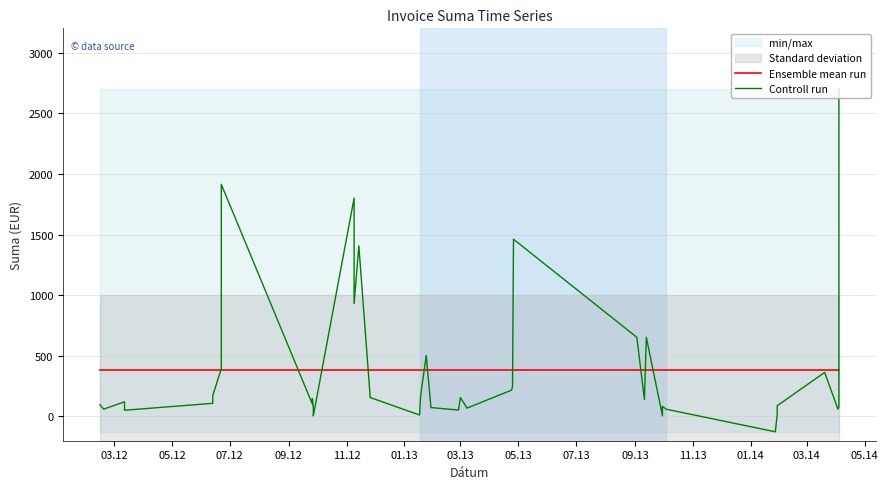

Which series has the largest total across all categories?

Controll run